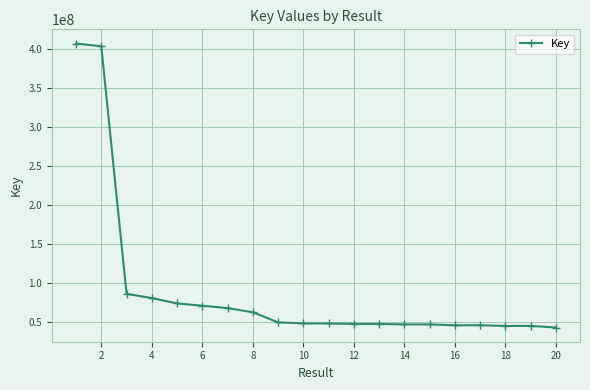

What is the sum of all values?

1803821984